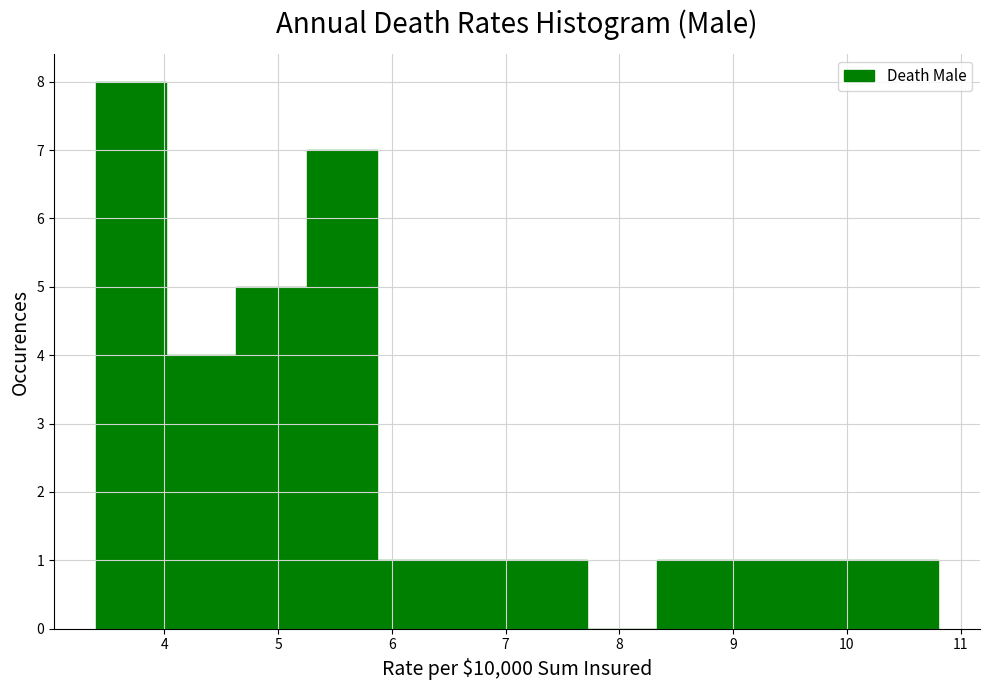

Which range on the x-axis has the tallest bar?

3.4 to 4.0